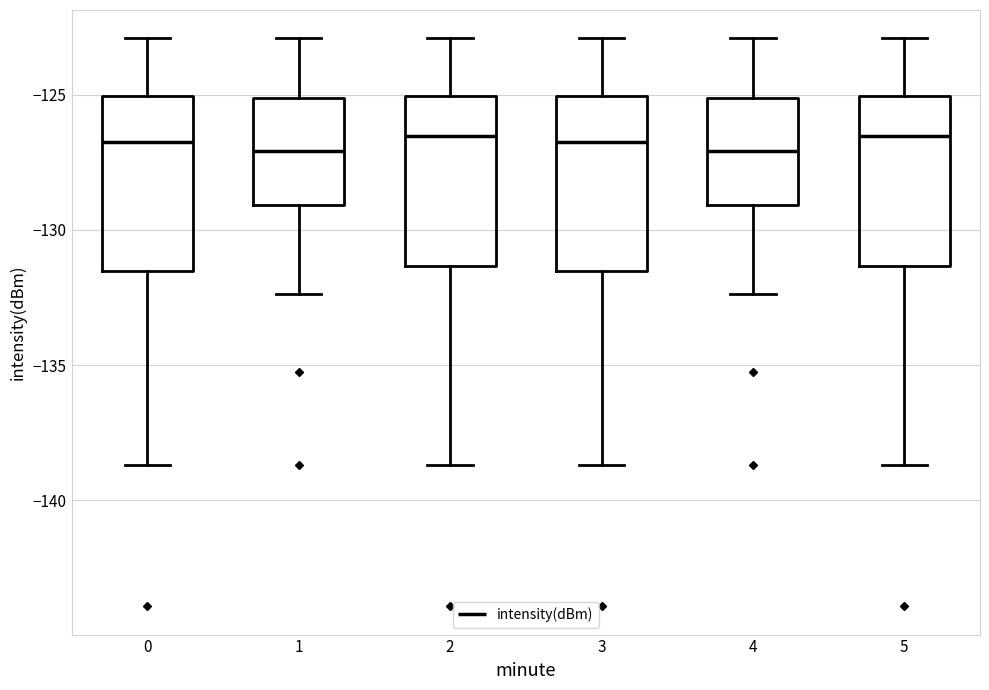

Reading left to right, read every box against the y-axis: the position of its median line, the range the box covers, and the ends of its whiskers. The values are not printed on the chart, so give them approximately, as read against the axis.

0: median -126.5, box -131.5 to -125.0, whiskers -138.5 to -123.0
1: median -127.0, box -129.0 to -125.0, whiskers -132.5 to -123.0
2: median -126.5, box -131.5 to -125.0, whiskers -138.5 to -123.0
3: median -126.5, box -131.5 to -125.0, whiskers -138.5 to -123.0
4: median -127.0, box -129.0 to -125.0, whiskers -132.5 to -123.0
5: median -126.5, box -131.5 to -125.0, whiskers -138.5 to -123.0